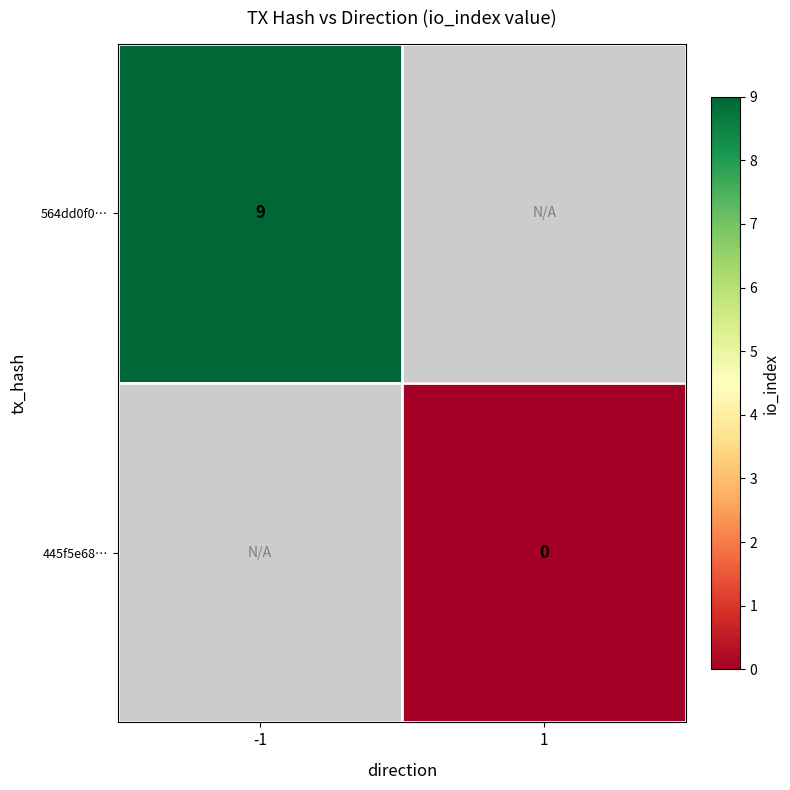

Is it true that 564dd0f0… equals 4.3 at -1?

False